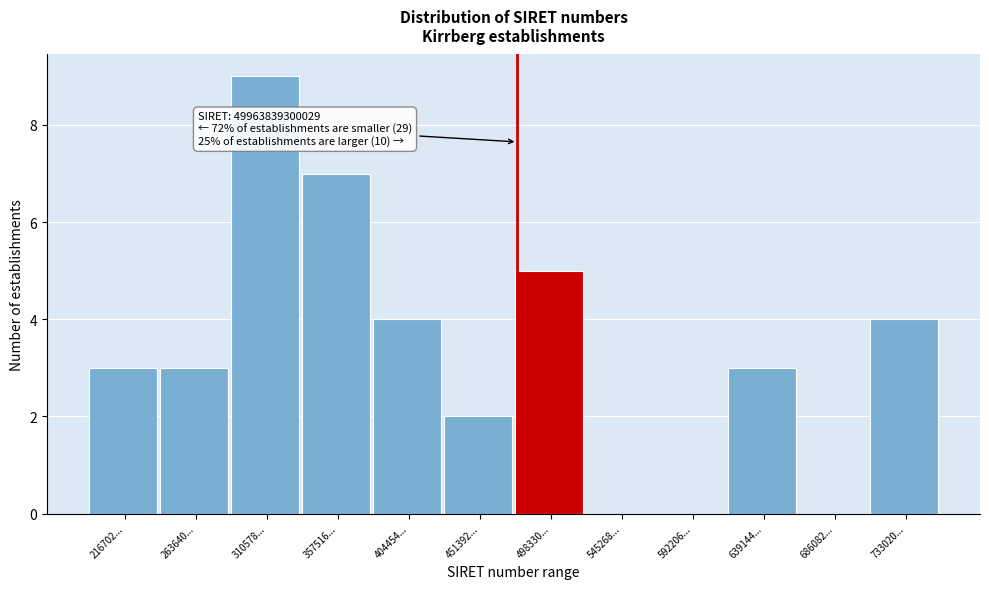

Reading left to right, extract all data points from this chart.

216702...=3	263640...=3	310578...=9	357516...=7	404454...=4	451392...=2	498330...=5	545268...=0	592206...=0	639144...=3	686082...=0	733020...=4